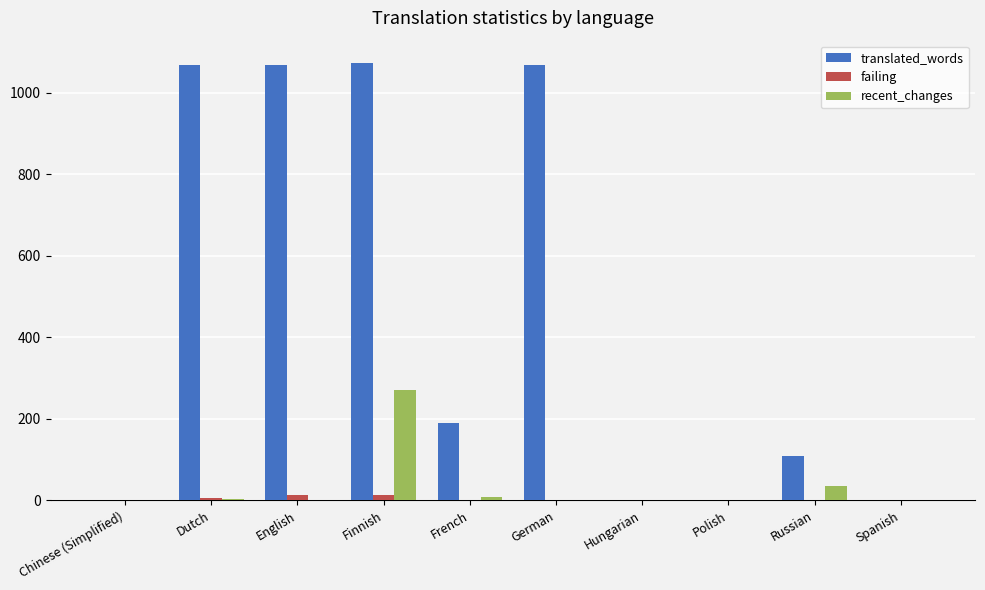

At which category is the sum across all series the highest?

Finnish